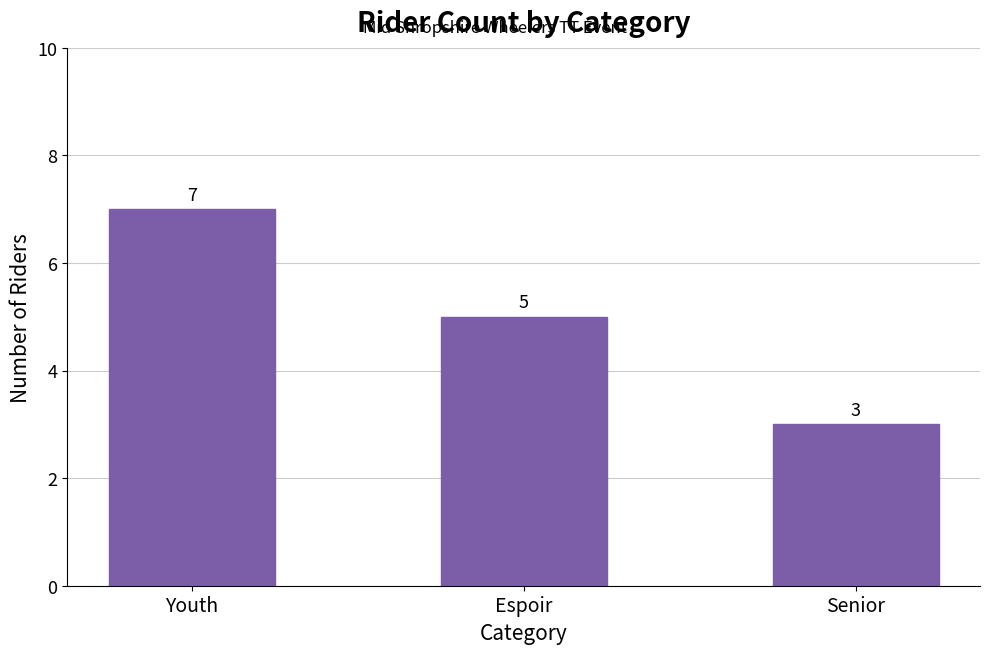

What is the label of the 2nd bar from the left?

Espoir